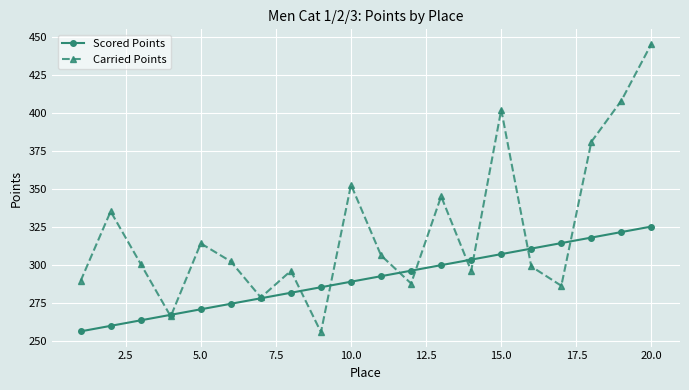

At how many categories does at least one series exceed 344?

6